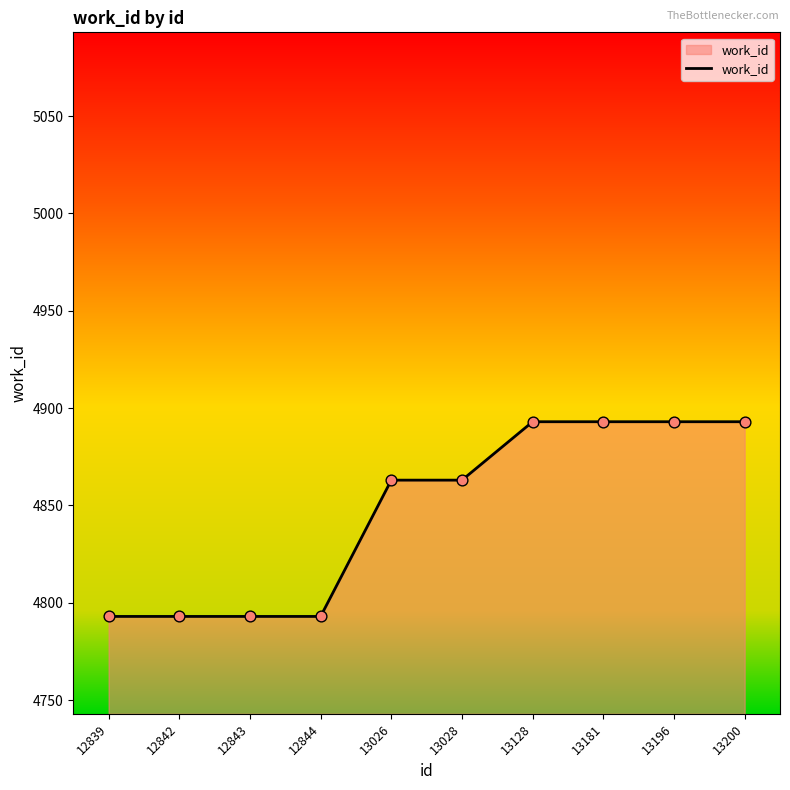

What is the change in value from 12839 to 13181?

+100